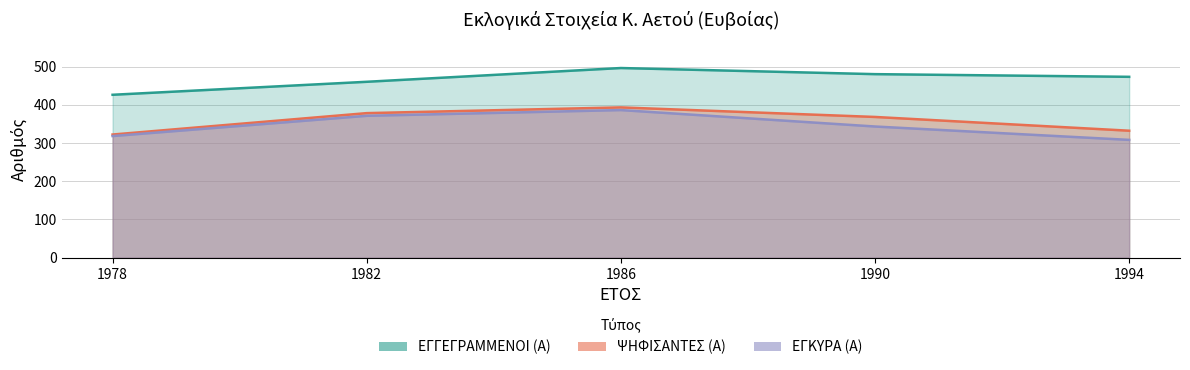

Which category has the lowest value across all series?

1994